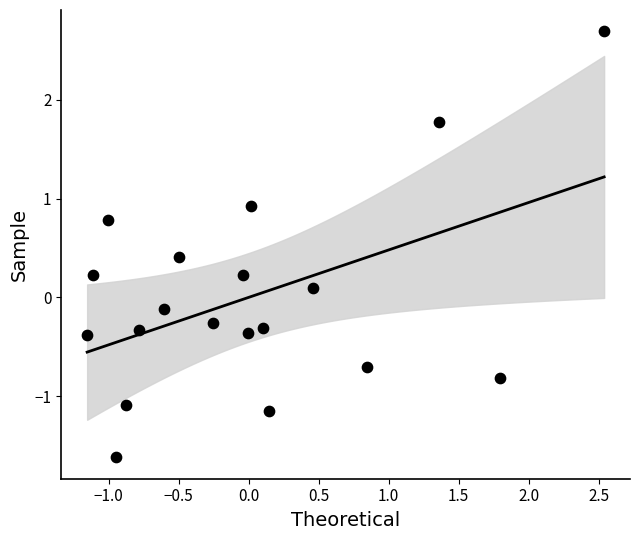

What is the range of Y values (max minus min)?

4.3